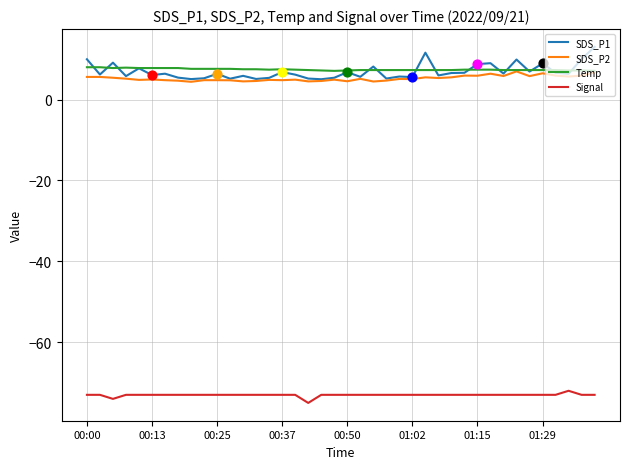

Which series has the largest range (max minus min)?

SDS_P1